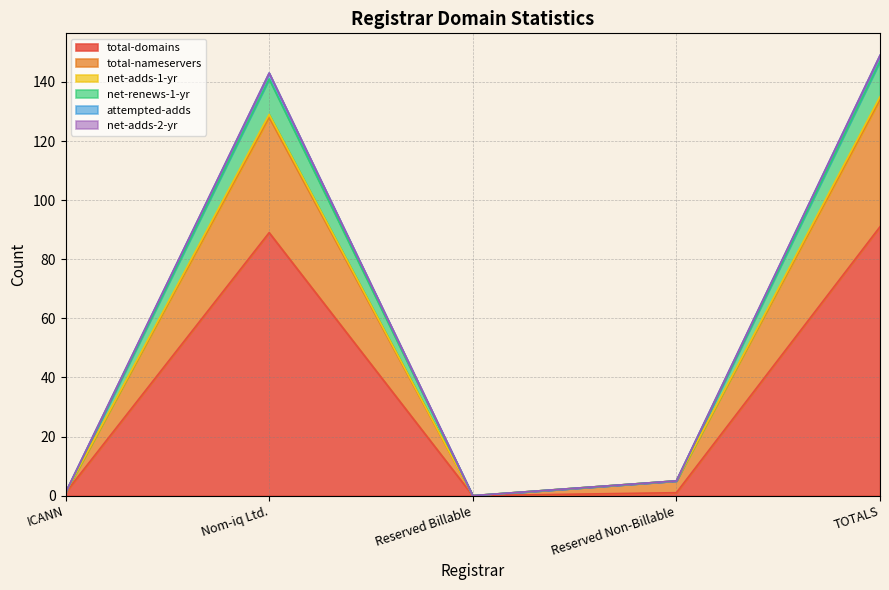

At which category does total-nameservers reach its first local peak?

Nom-iq Ltd.